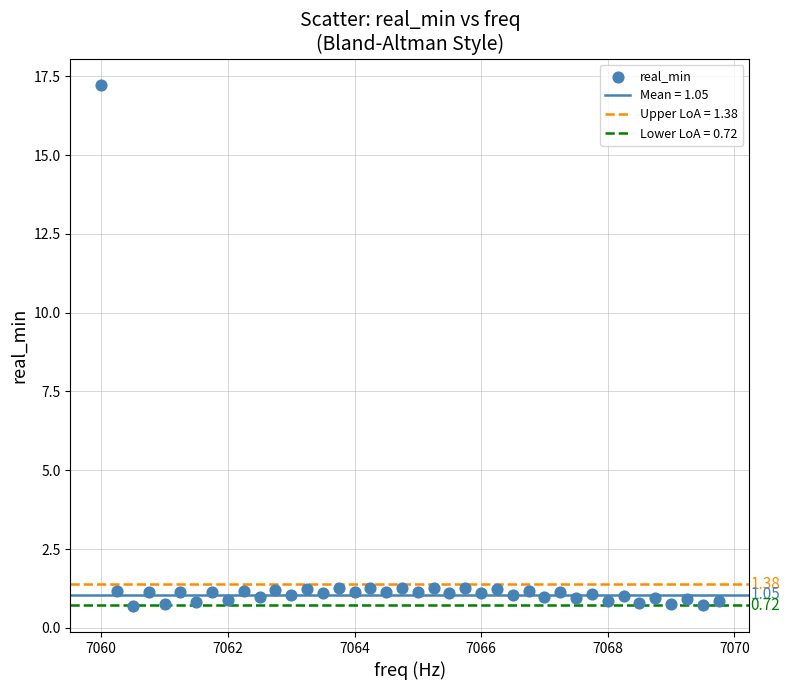

What is the range of Y values (max minus min)?

16.5